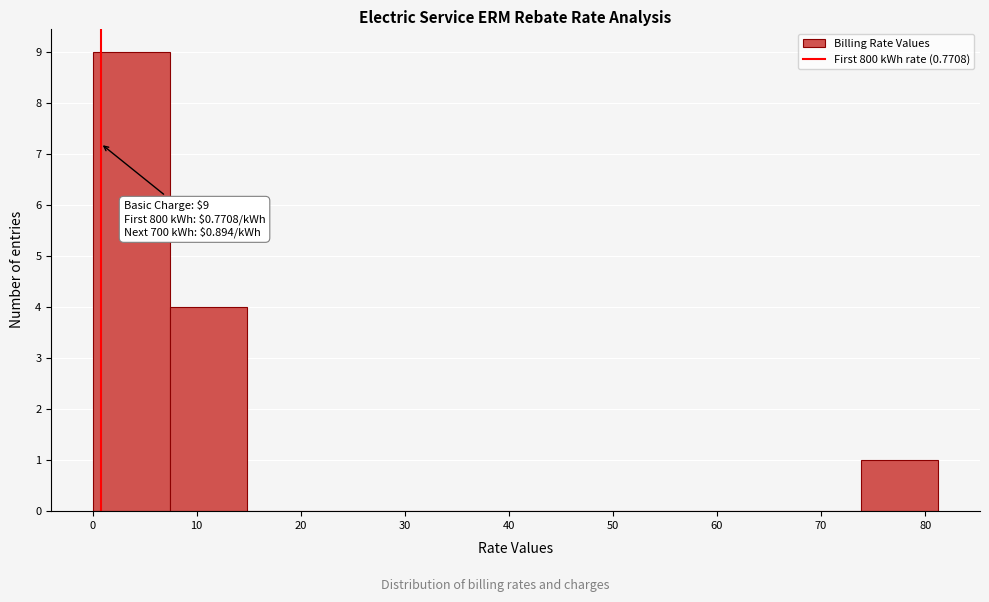

Over which range of the x-axis is the bar tallest?

0 to 7